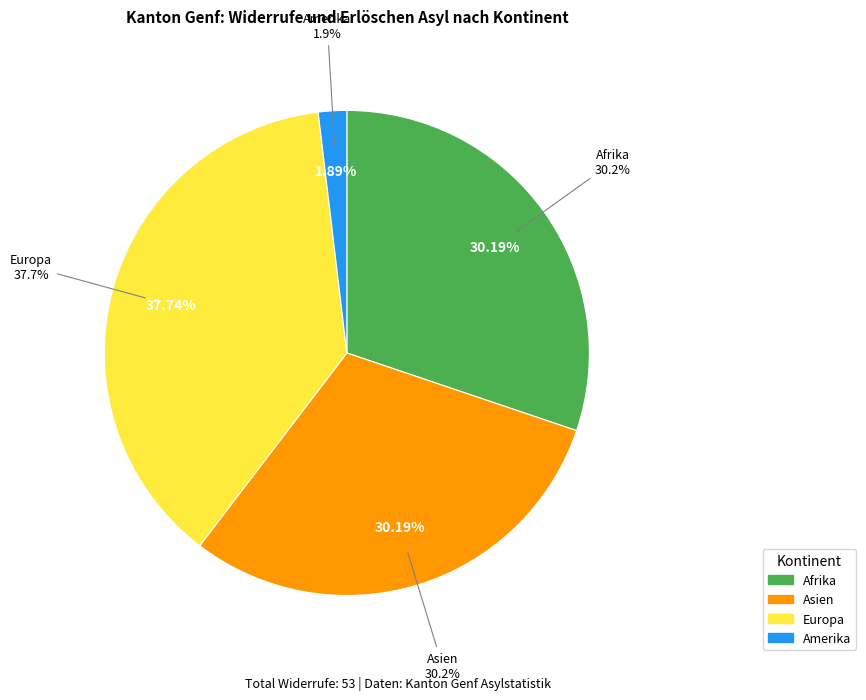

Between Europa and Asien, which is larger?

Europa